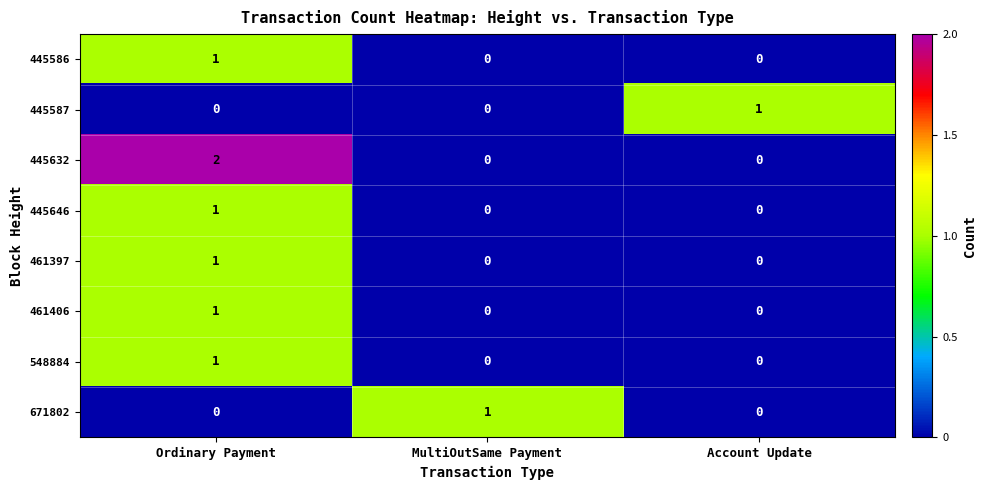

At which category is the sum across all series the highest?

Ordinary Payment